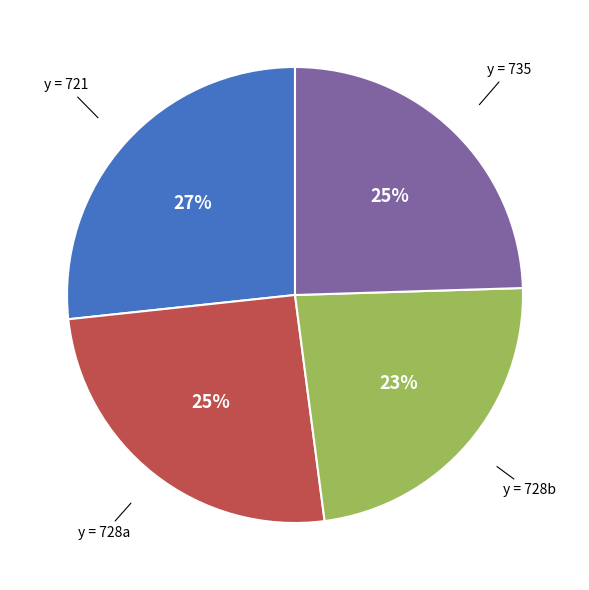

To the nearest percent, what is the average slice percentage?

25%